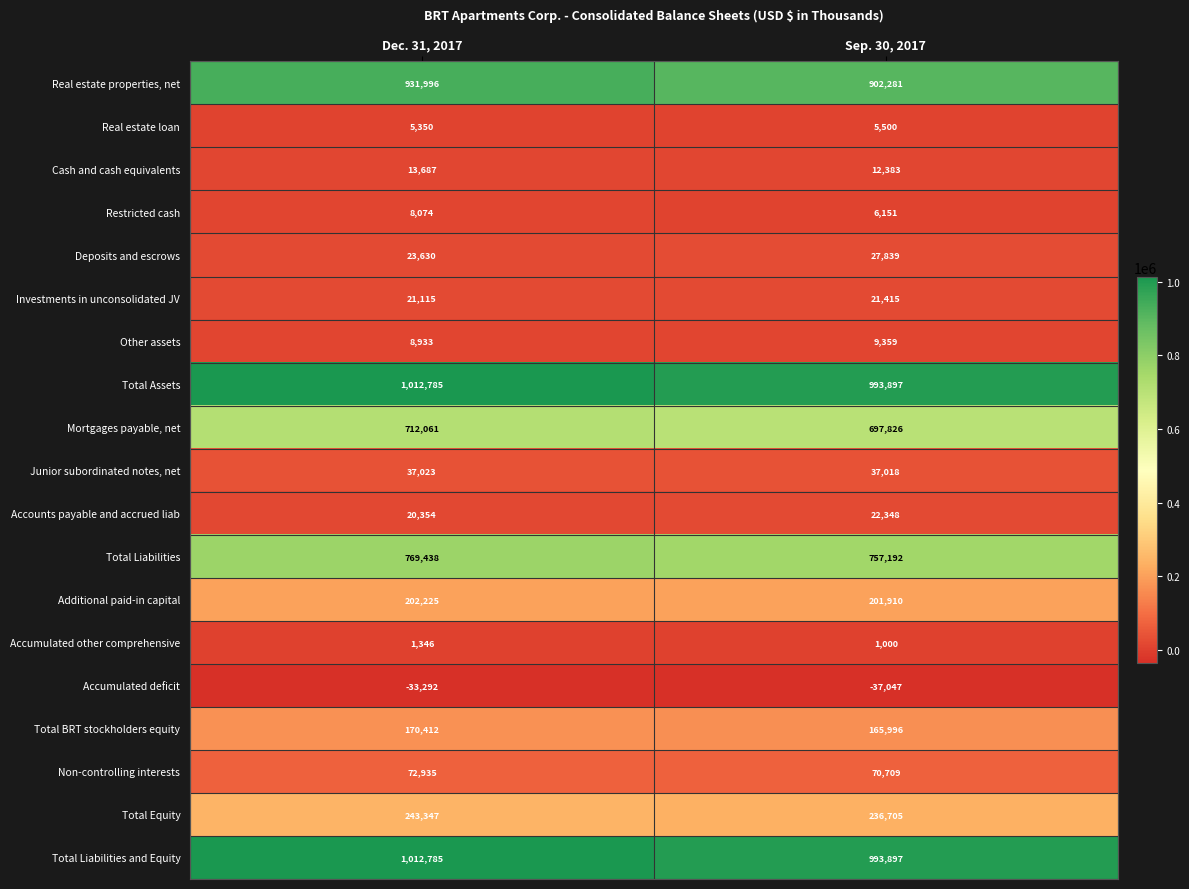

What is the sum of all Accounts payable and accrued liab values?

42702